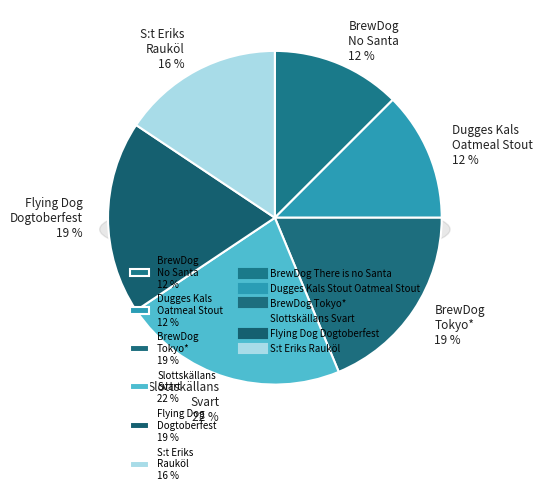

Do Flying Dog Dogtoberfest and BrewDog Tokyo* together represent more than half of the pie?

No